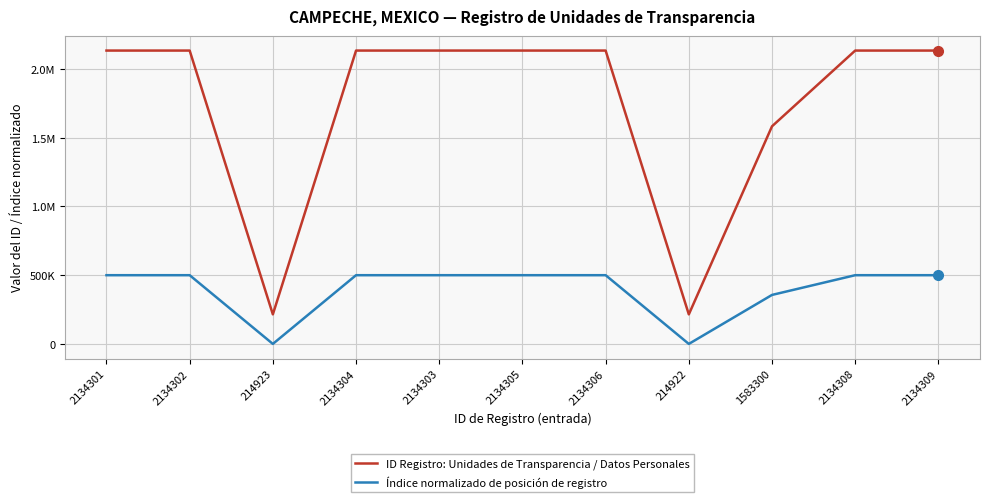

Does the chart have visible grid lines?

Yes